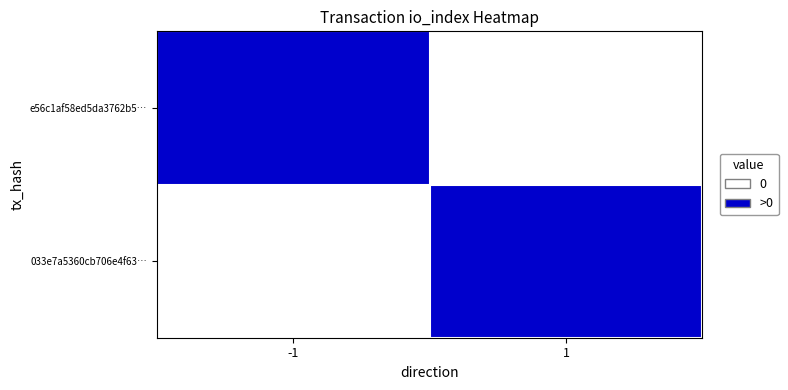

At which category is the sum across all series the highest?

-1